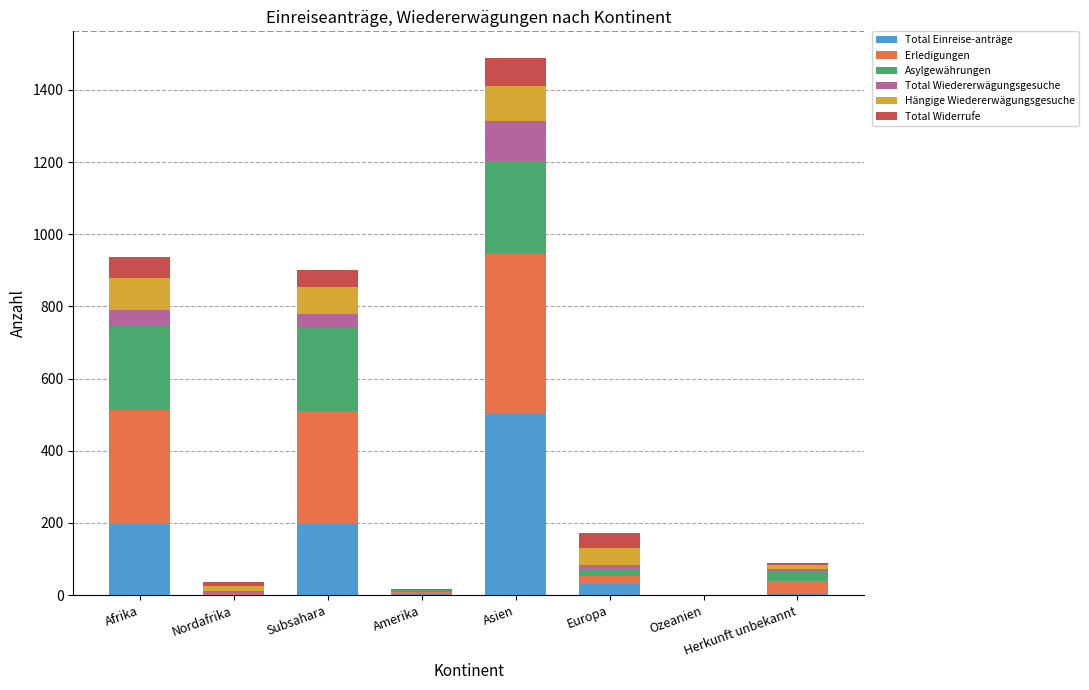

At which label does Total Einreise-anträge reach its peak?

Asien